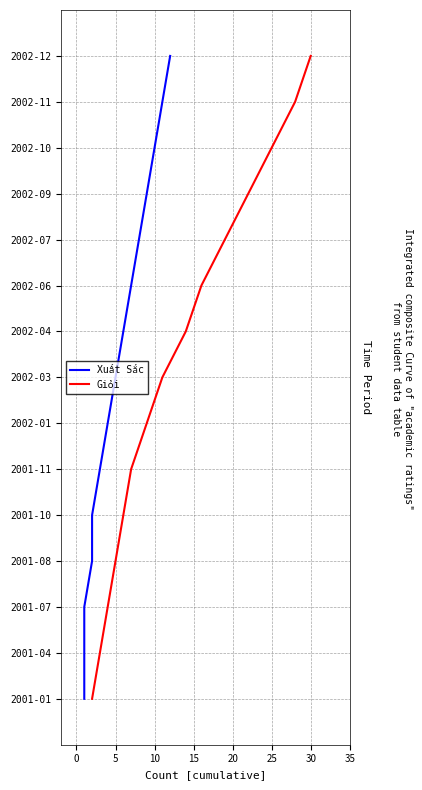

How many distinct data groups are displayed?

2